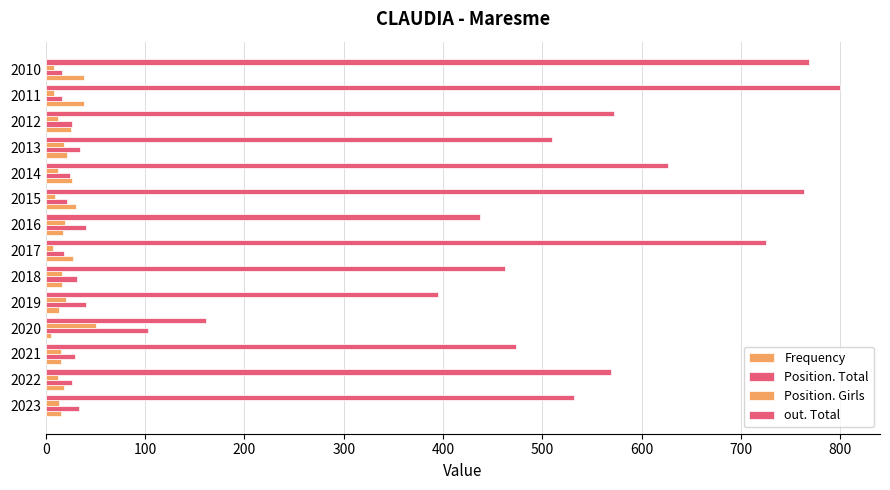

How many categories are shown in the chart?

14